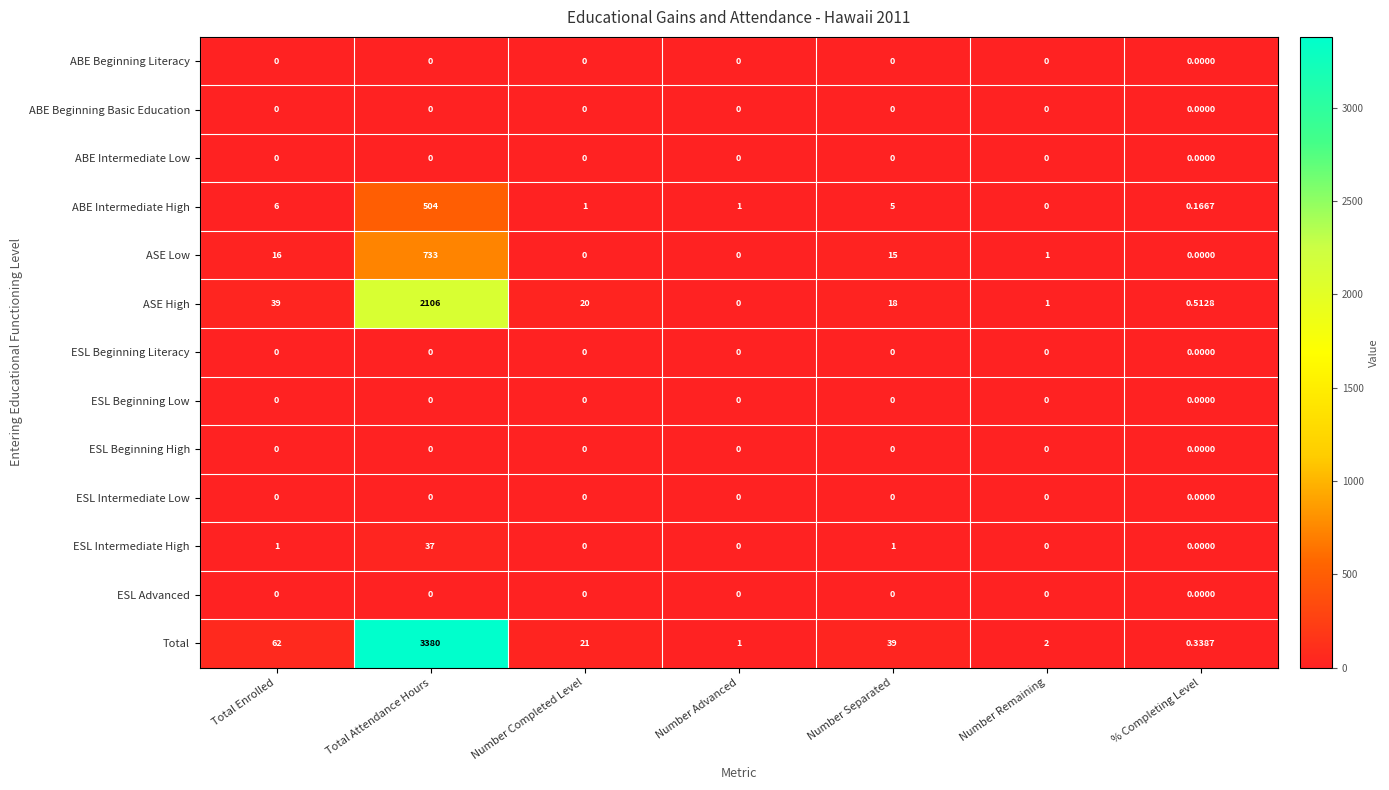

Which series changed the most between Total Attendance Hours and Number Completed Level?

Total